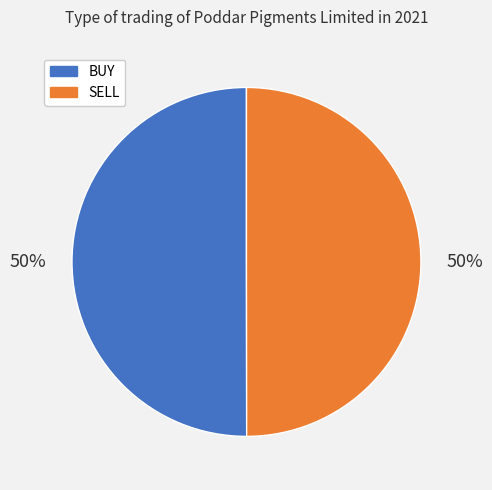

The SELL slice represents 42% of the pie. True or false?

False